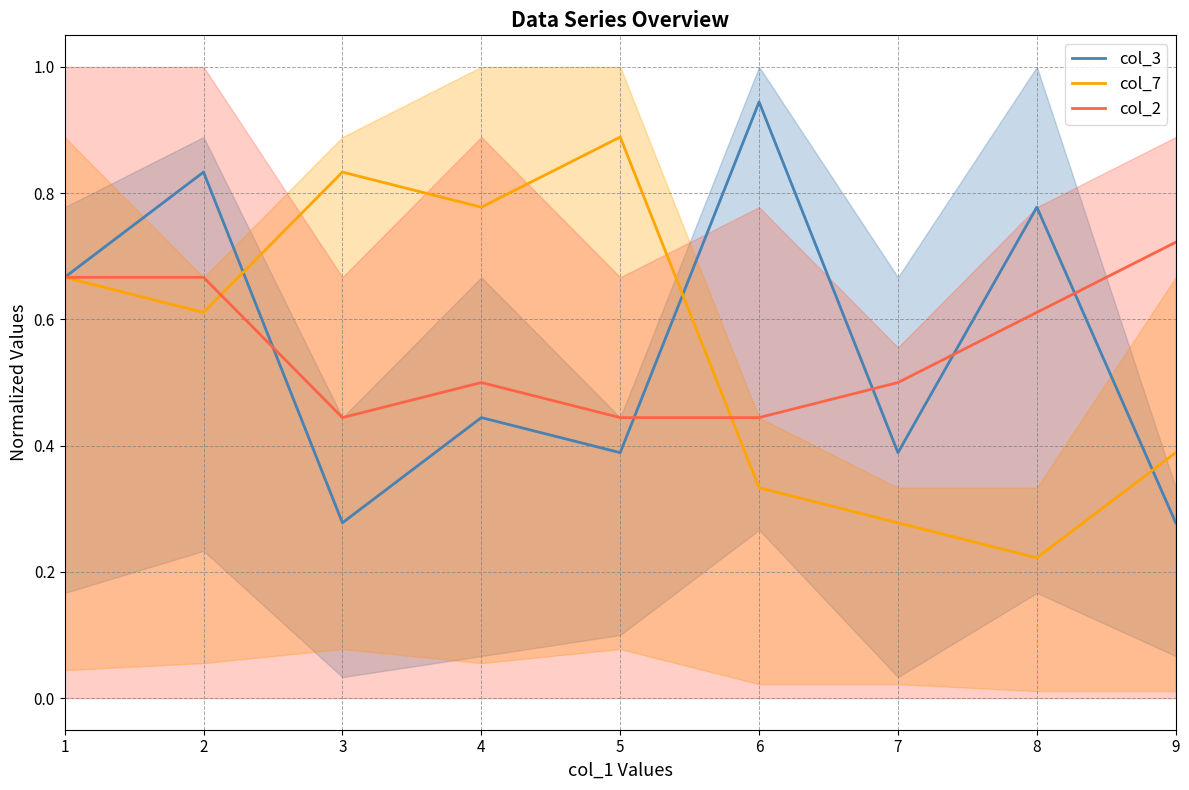

At which category does col_7 reach its first local valley?

2